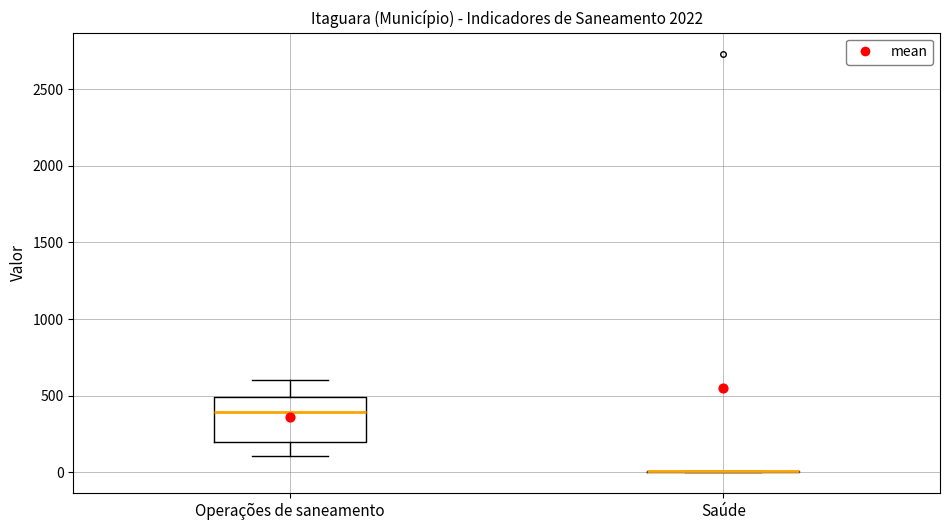

Reading left to right, read every box against the y-axis: the position of its median line, the range the box covers, and the ends of its whiskers. The values are not printed on the chart, so give them approximately, as read against the axis.

Operações de saneamento: median 400, box 200 to 500, whiskers 100 to 600
Saúde: box collapsed to a line at 0, whiskers 0 to 0